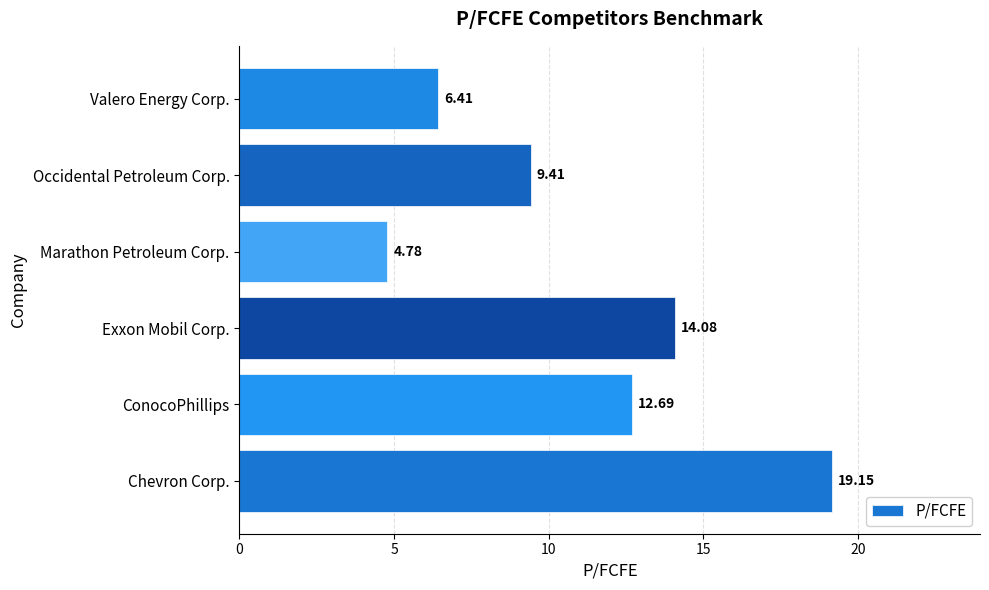

At which label is the value closest to 11?

Occidental Petroleum Corp.